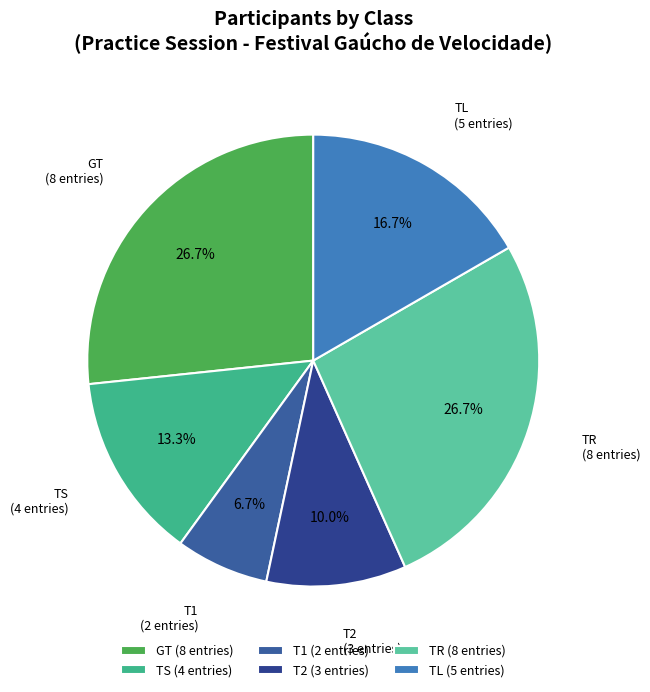

Is there any slice that represents more than half of the pie?

No